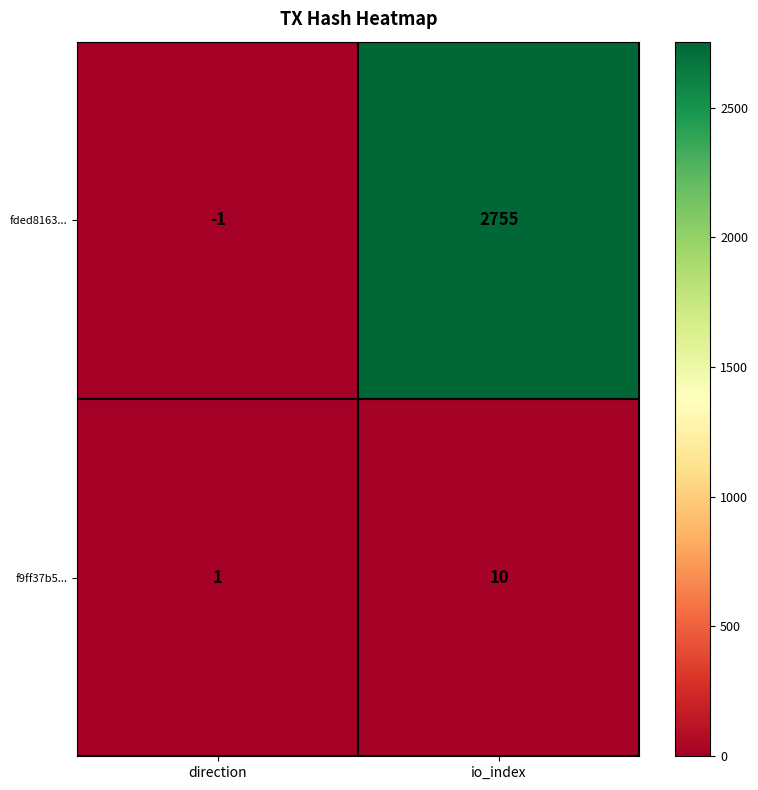

Where is fded8163... nearest to the value 1377?

direction